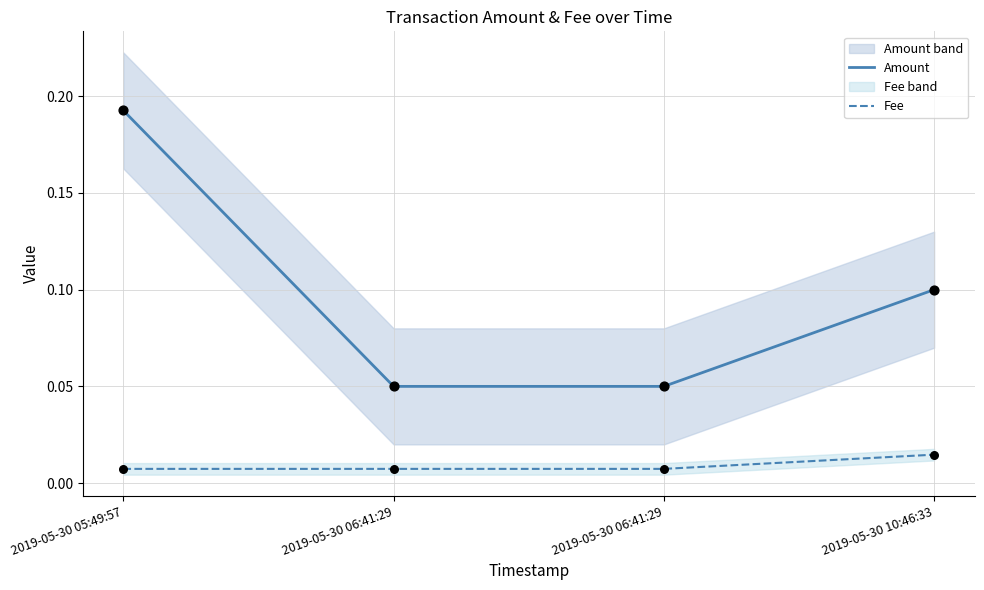

Is the value of Amount at 2019-05-30 05:49:57 greater than the value of Fee at 2019-05-30 06:41:29?

Yes